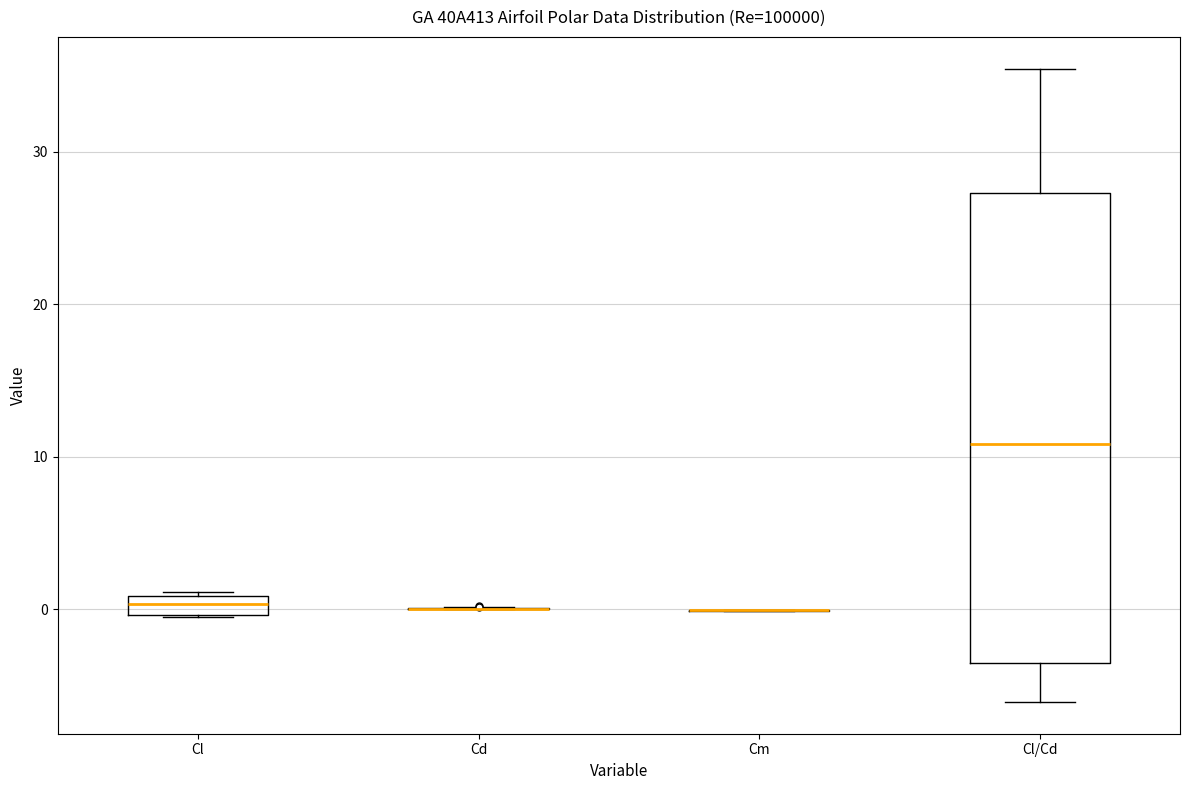

Which box is the tallest, from its lower edge to its upper edge?

Cl/Cd